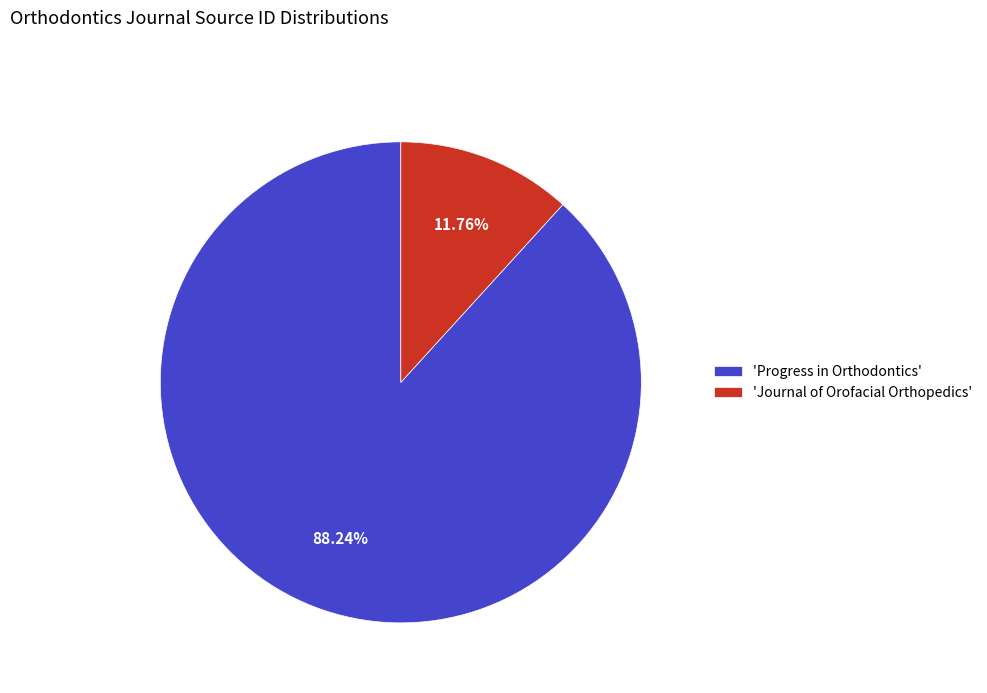

Is there a majority slice in this chart?

Yes